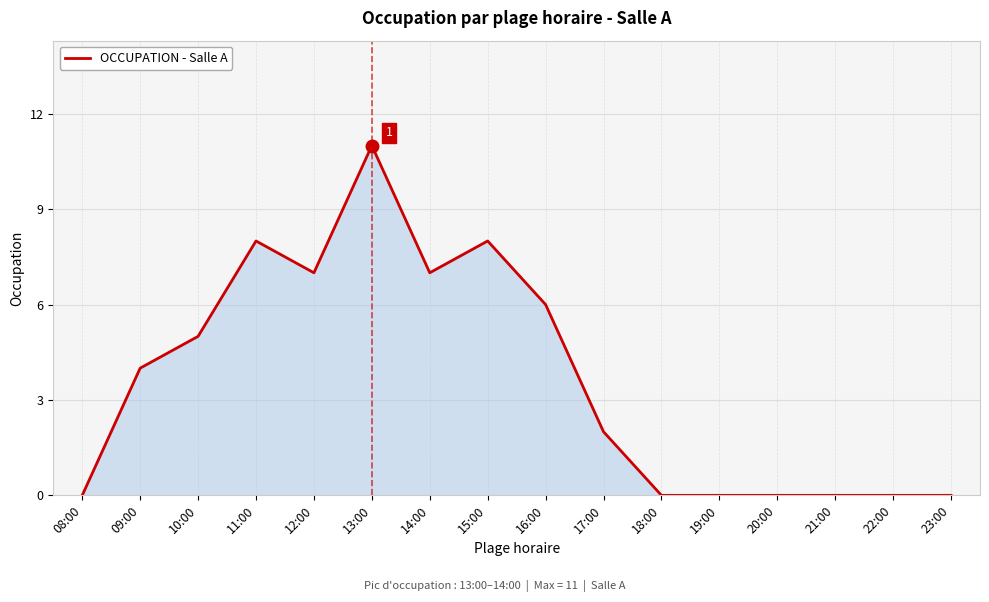

What is the difference between the maximum and minimum values?

11